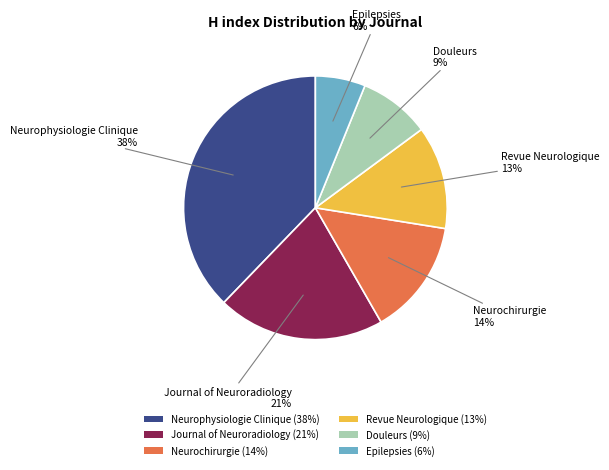

True or false: Epilepsies accounts for 14% of the total.

False